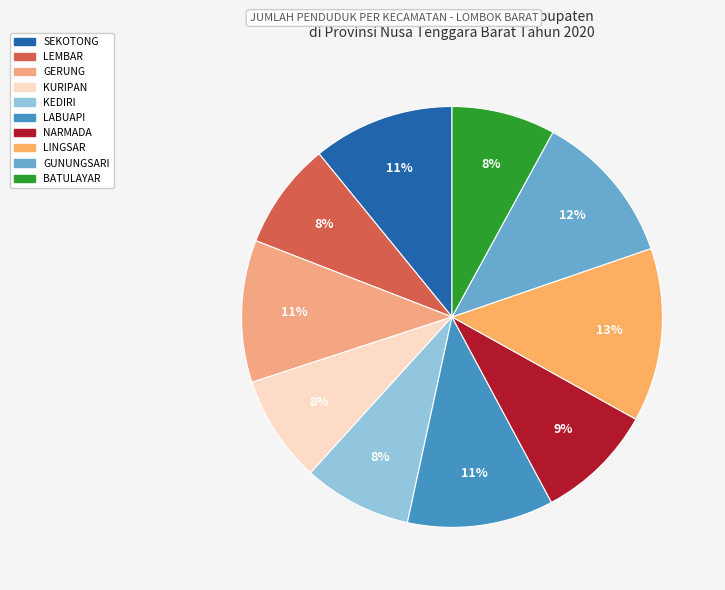

Which category has the biggest portion of the pie?

LINGSAR